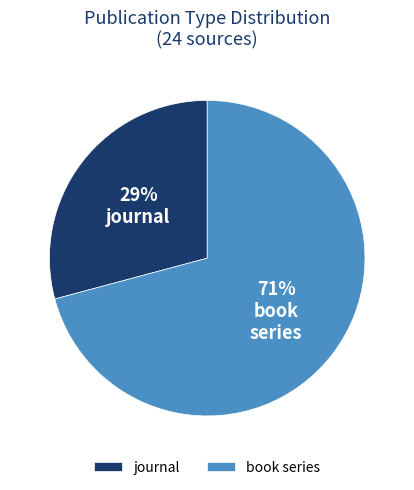

What is the largest slice in the pie chart?

book series